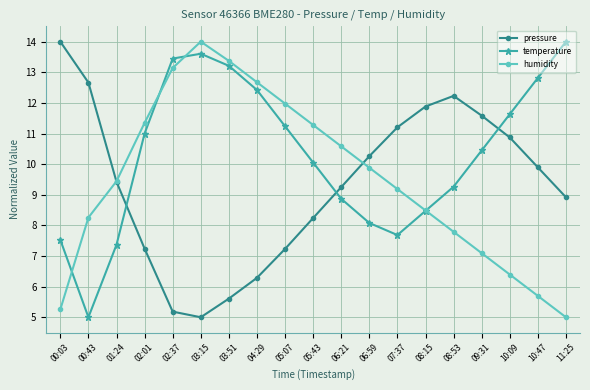

Between which two adjacent categories do temperature and pressure first intersect?

01:24 and 02:01